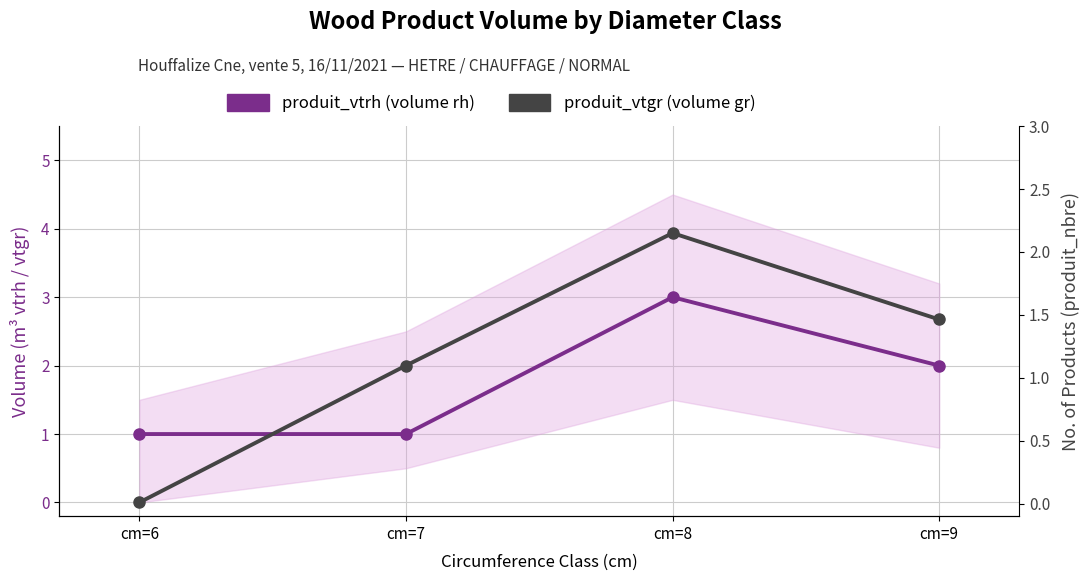

Reading left to right, extract all data points from this chart.

produit_vtrh: cm=6=1.0	cm=7=1.0	cm=8=3.0	cm=9=2.0
produit_vtgr: cm=6=0.0	cm=7=2.0	cm=8=3.9	cm=9=2.7